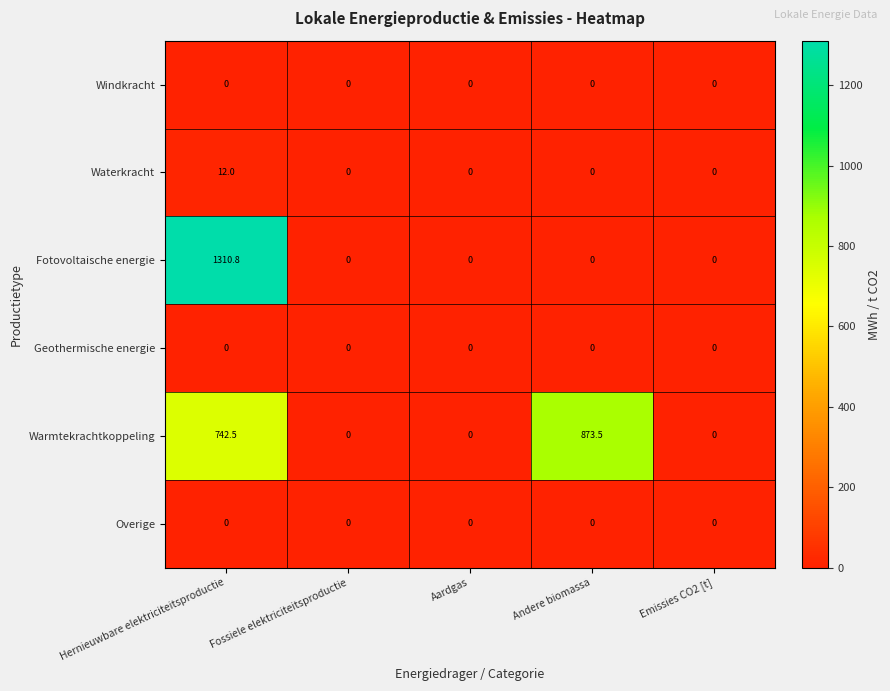

True or false: Windkracht has a value of 0.0 at Aardgas.

True